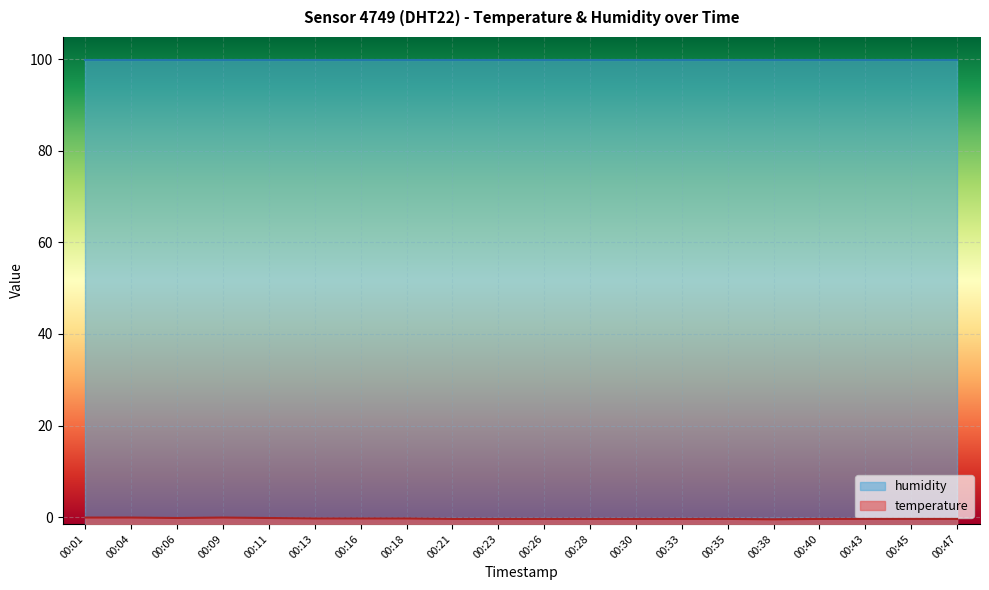

Is it true that the value at 00:13 is -0.4?

False